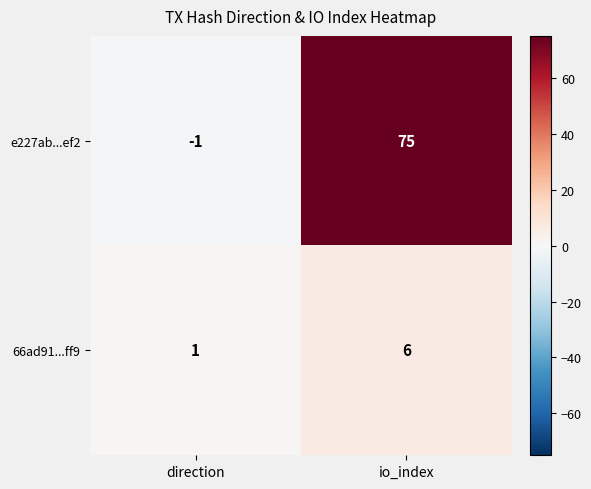

Which category has the lowest value across all series?

direction